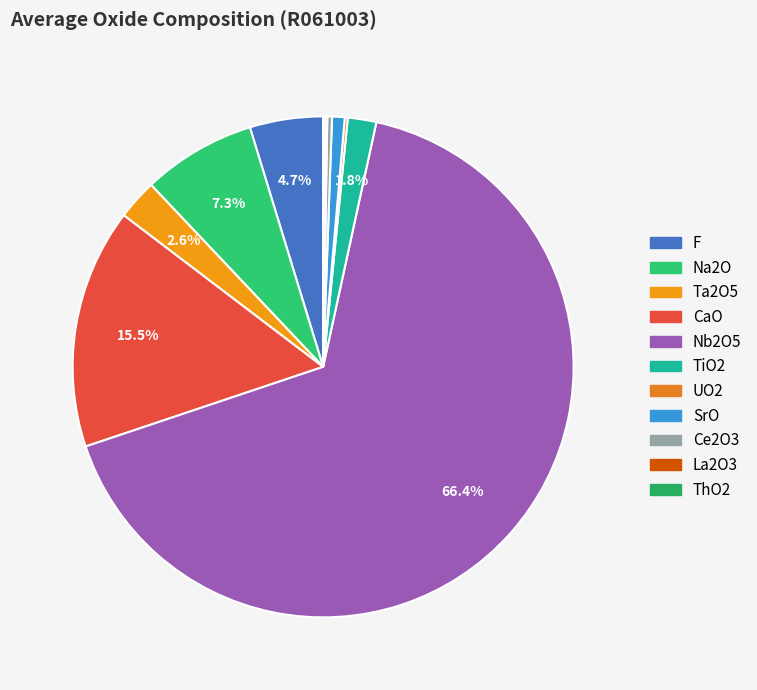

To the nearest percent, what is the combined percentage of CaO and ThO2?

16%